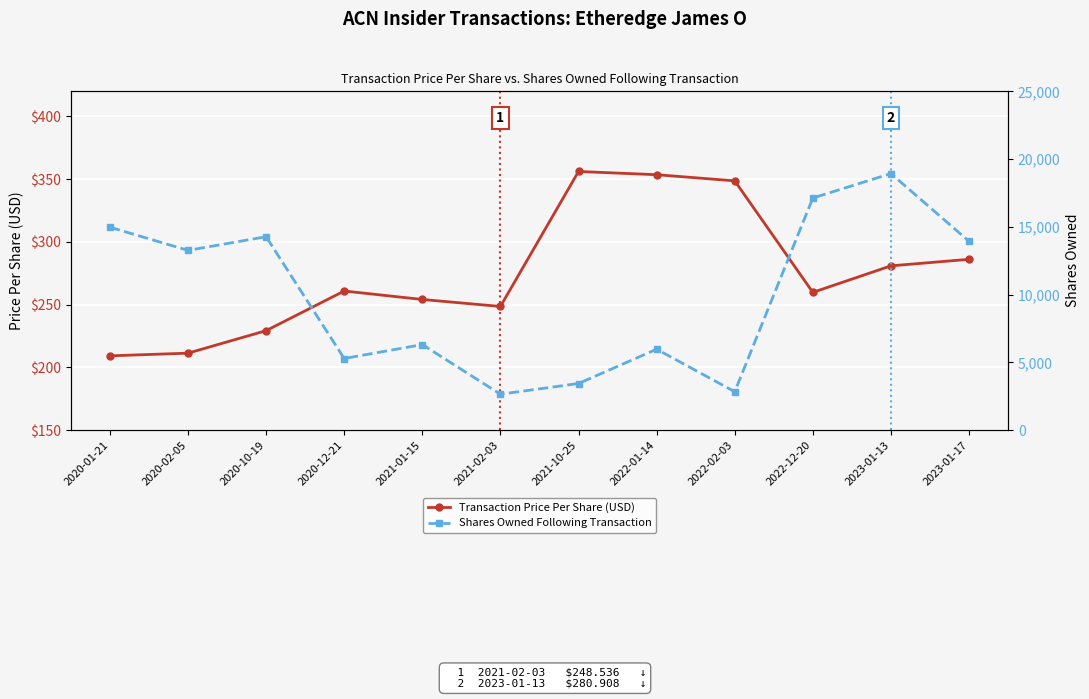

How many categories are shown in the chart?

12